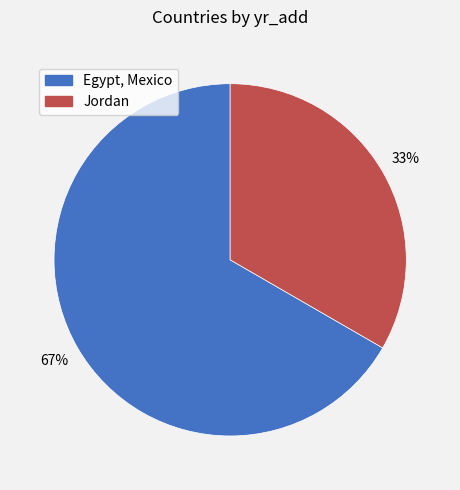

Is there a majority slice in this chart?

Yes